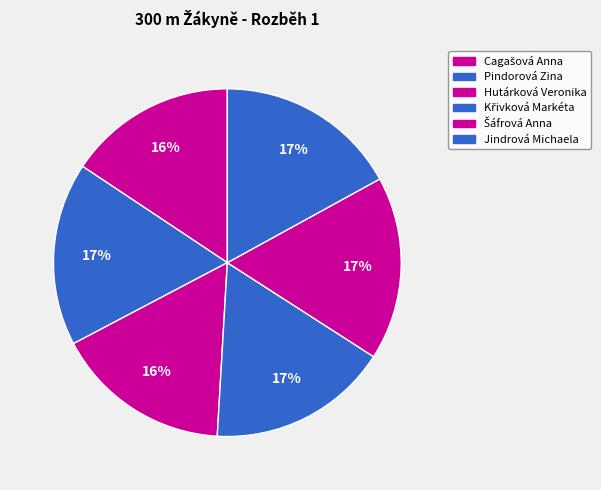

Does Jindrová Michaela account for over 50% of the chart?

No